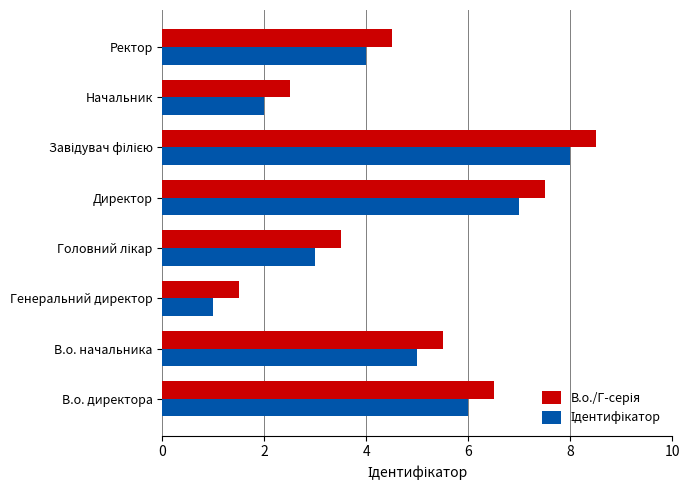

What is the total value across all series at Генеральний директор?

2.5